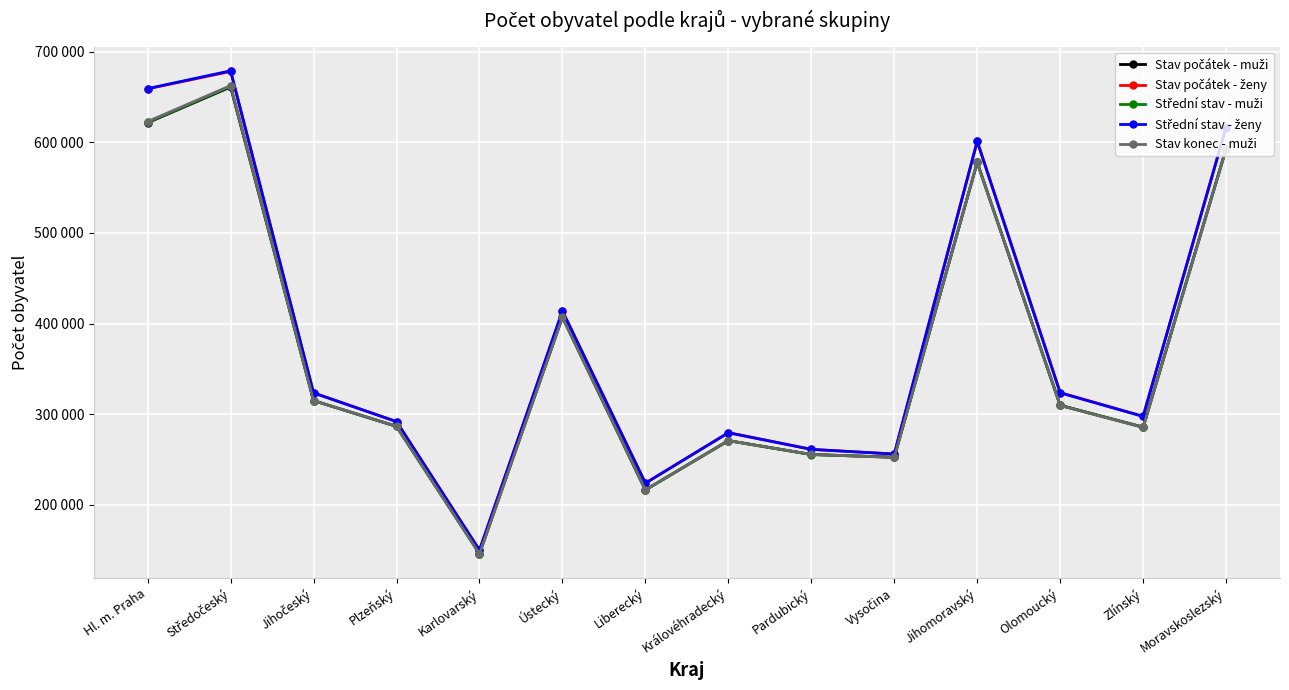

Which series has the largest total across all categories?

Stav počátek - ženy